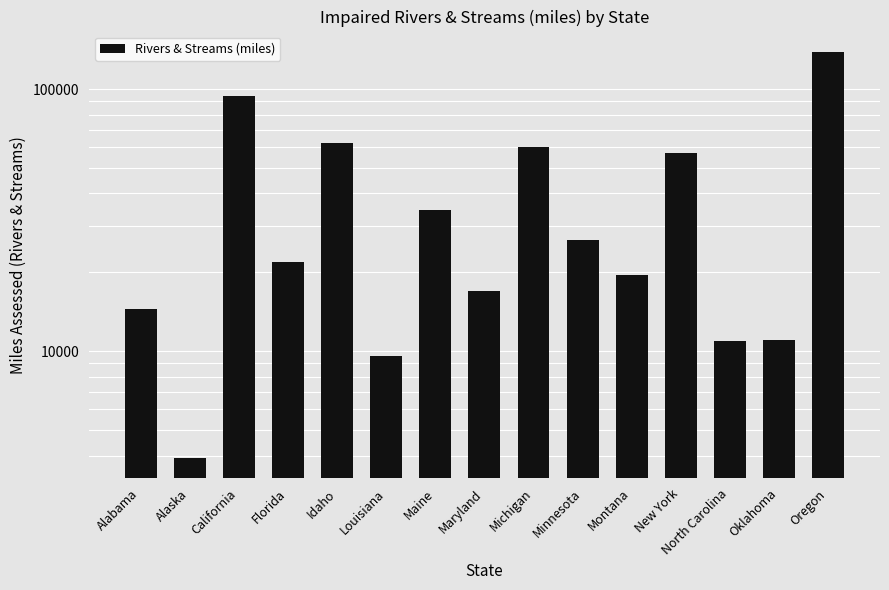

Rank the categories by value from lowest to highest.

Alaska, Louisiana, North Carolina, Oklahoma, Alabama, Maryland, Montana, Florida, Minnesota, Maine, New York, Michigan, Idaho, California, Oregon